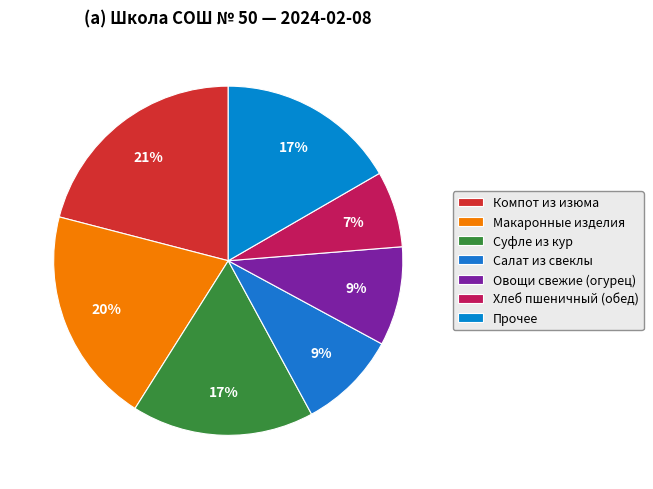

True or false: Компот из изюма accounts for 21% of the total.

True